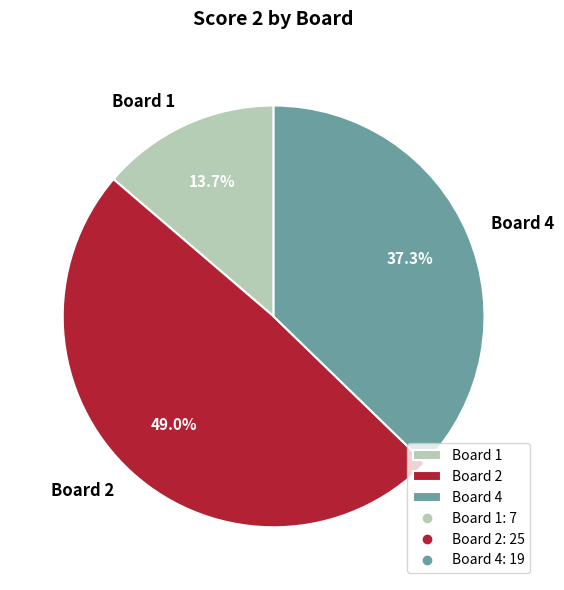

What is the smallest slice in the pie chart?

Board 1